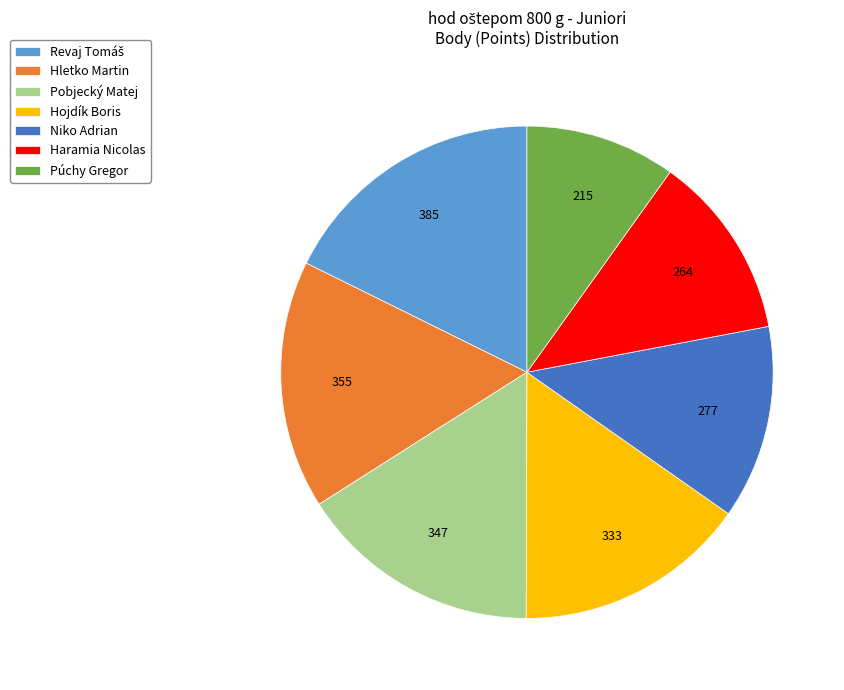

Does Pobjecký Matej represent more than half of the total?

No